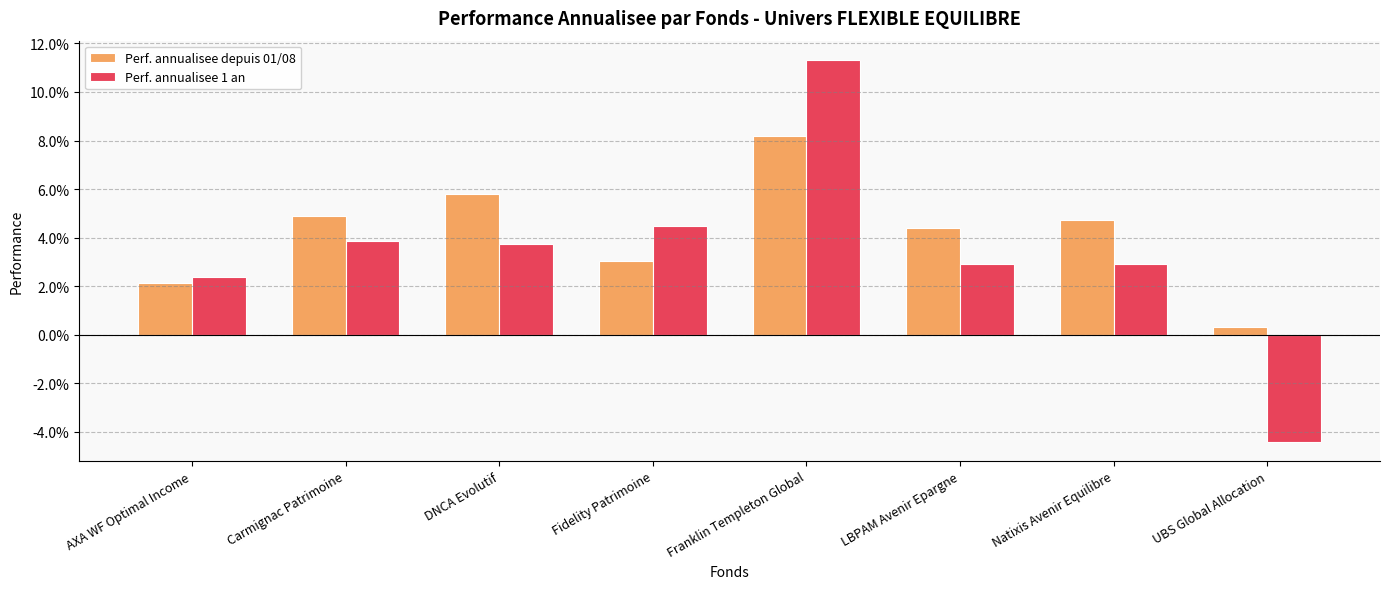

The value of Perf. annualisee depuis 01/08 at Franklin Templeton Global is 0.0. True or false?

False